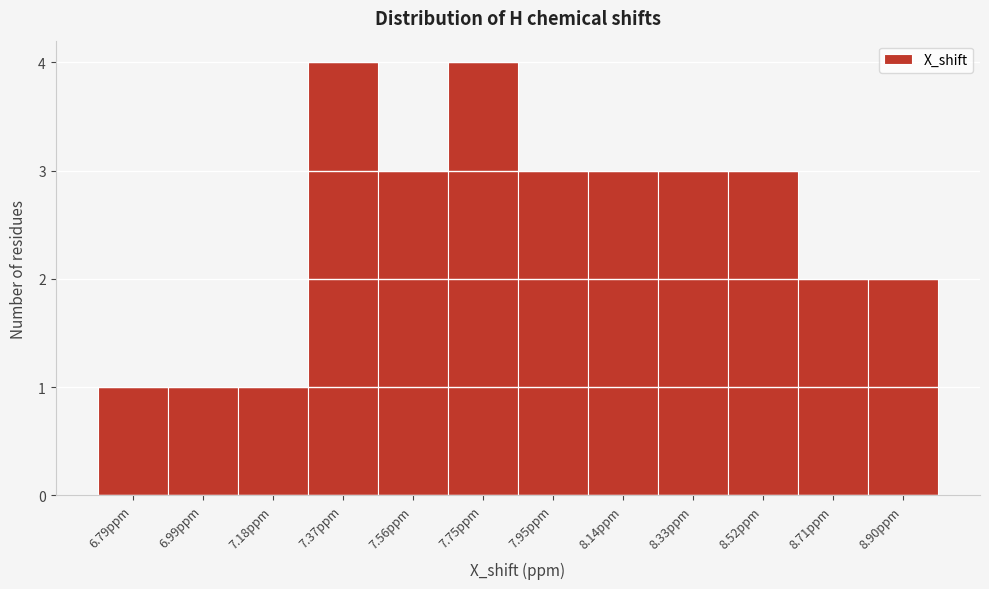

Reading right to left, what are all the values shown in this chart?

8.90ppm=2	8.71ppm=2	8.52ppm=3	8.33ppm=3	8.14ppm=3	7.95ppm=3	7.75ppm=4	7.56ppm=3	7.37ppm=4	7.18ppm=1	6.99ppm=1	6.79ppm=1